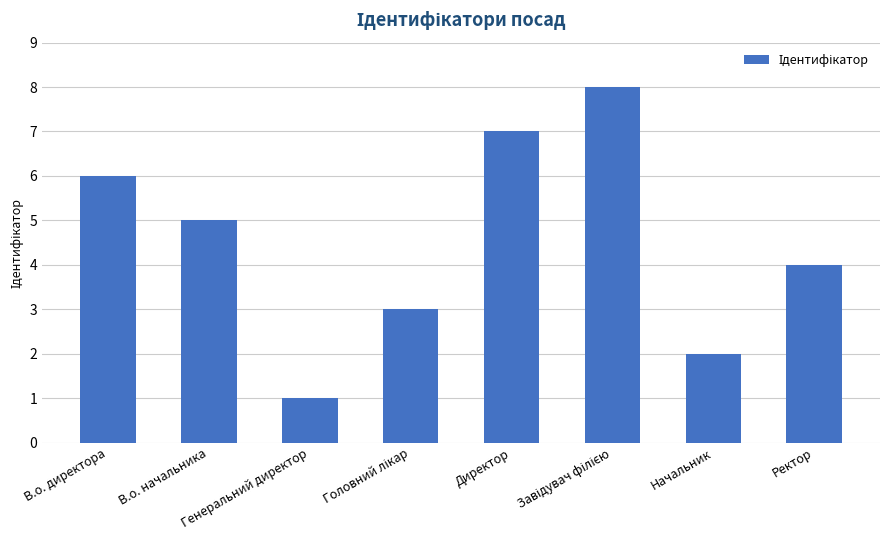

True or false: the data shows 1 at Начальник.

False